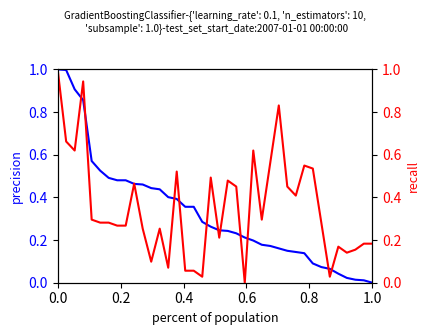

Which series has the largest range (max minus min)?

precision